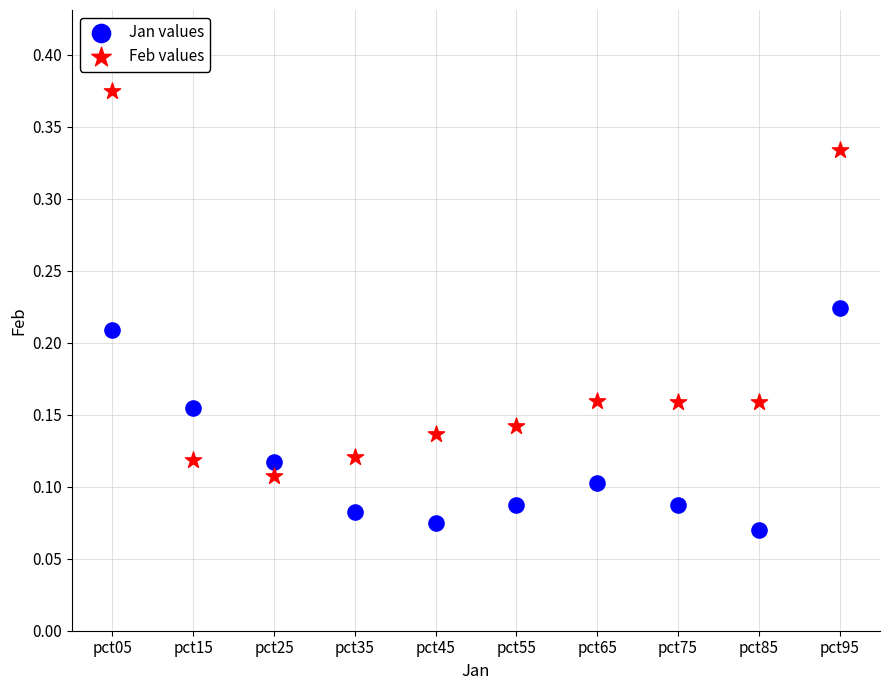

Which series reaches the minimum Y coordinate?

Jan values